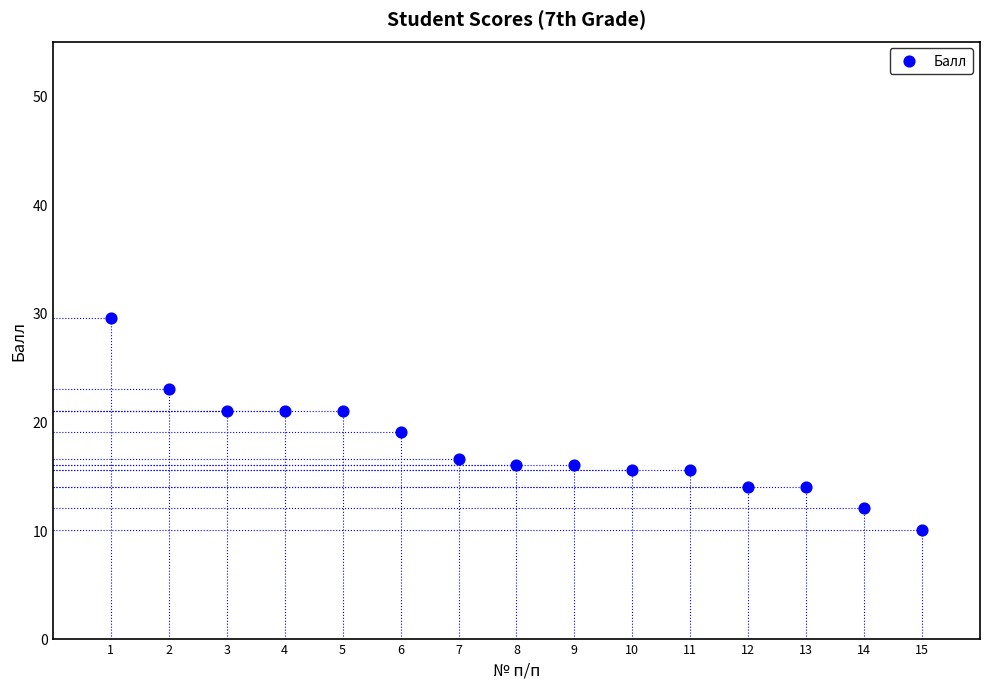

What is the range of X values (max minus min)?

14.0